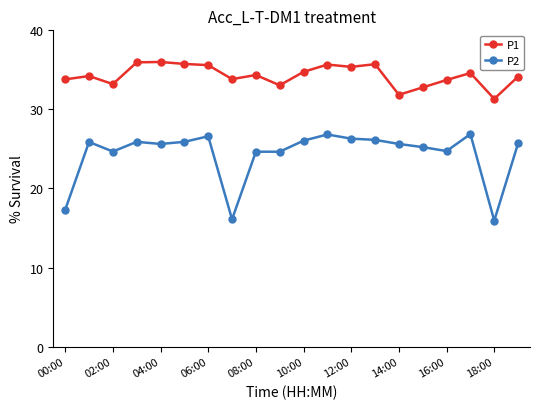

What are all the series names shown in the legend?

P1, P2